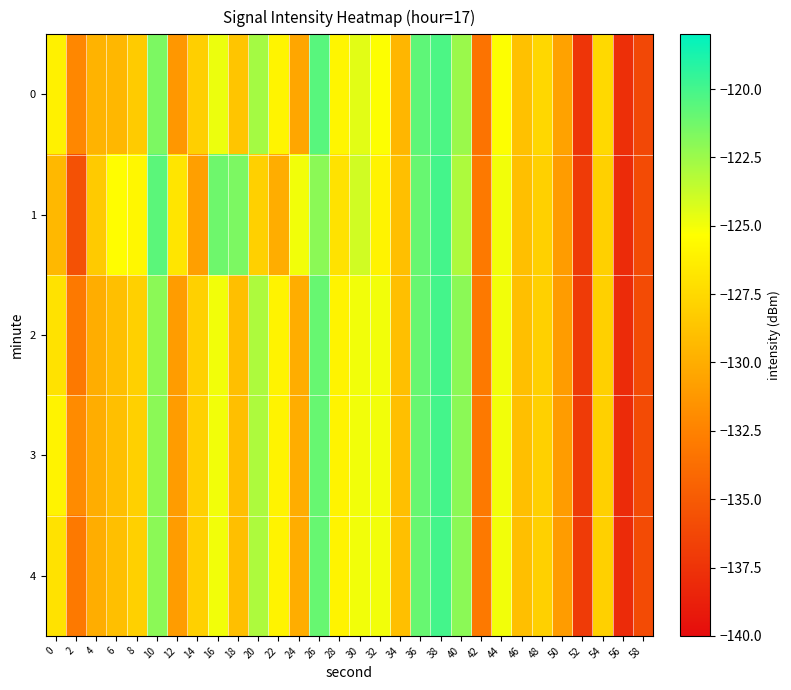

Which series has the largest total across all categories?

1